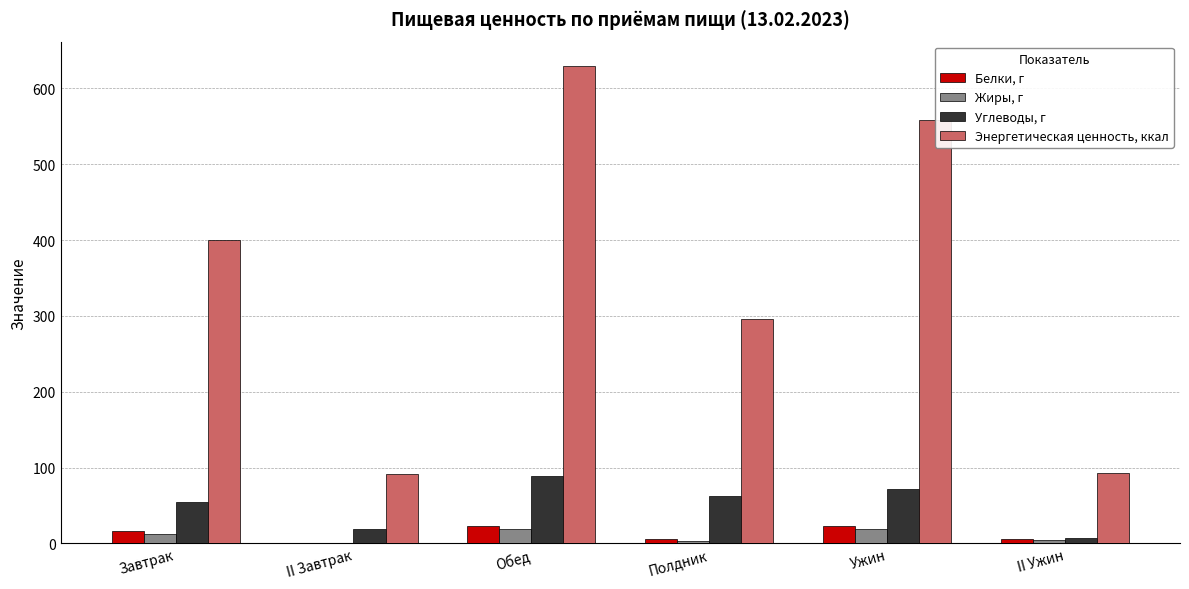

Is the value of Белки, г at II Завтрак greater than the value of Углеводы, г at Ужин?

No